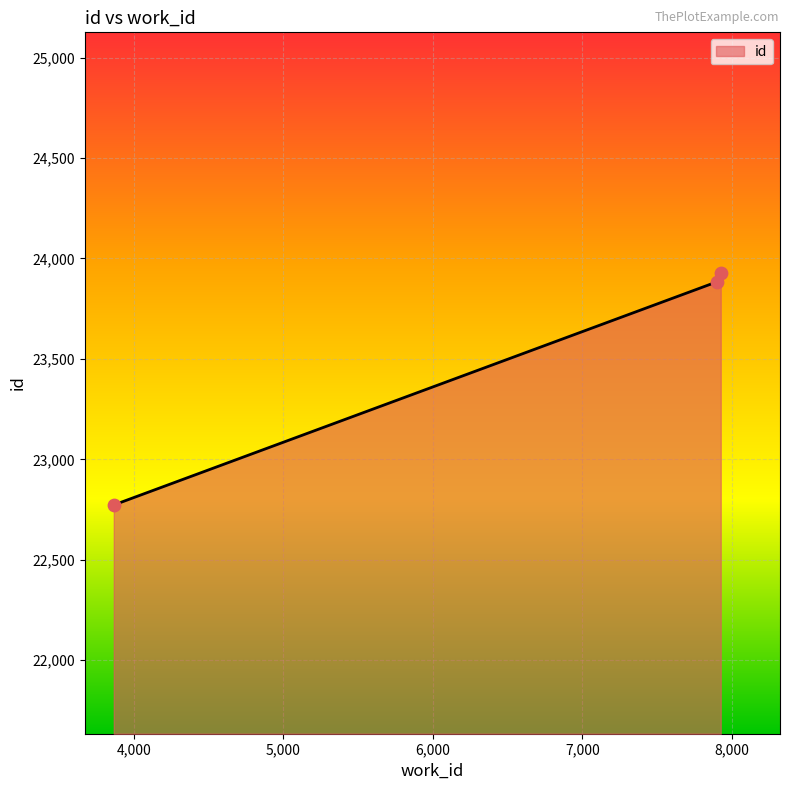

What is the difference between the maximum and minimum values?

1156